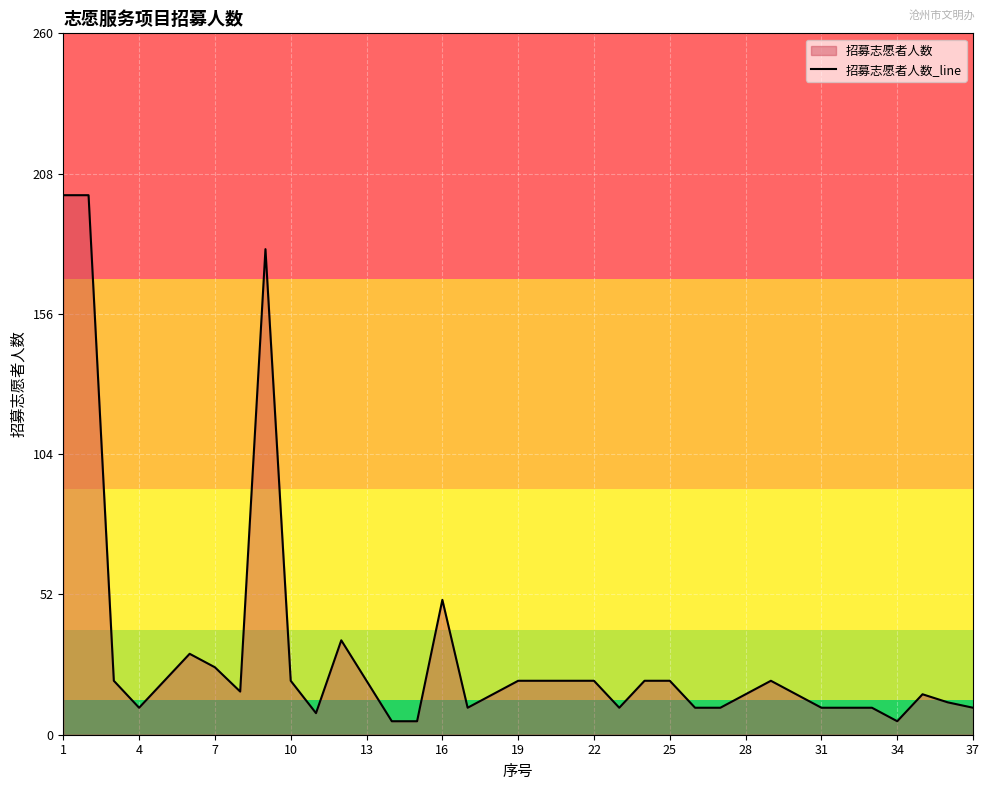

True or false: the data shows 10 at 26.

True